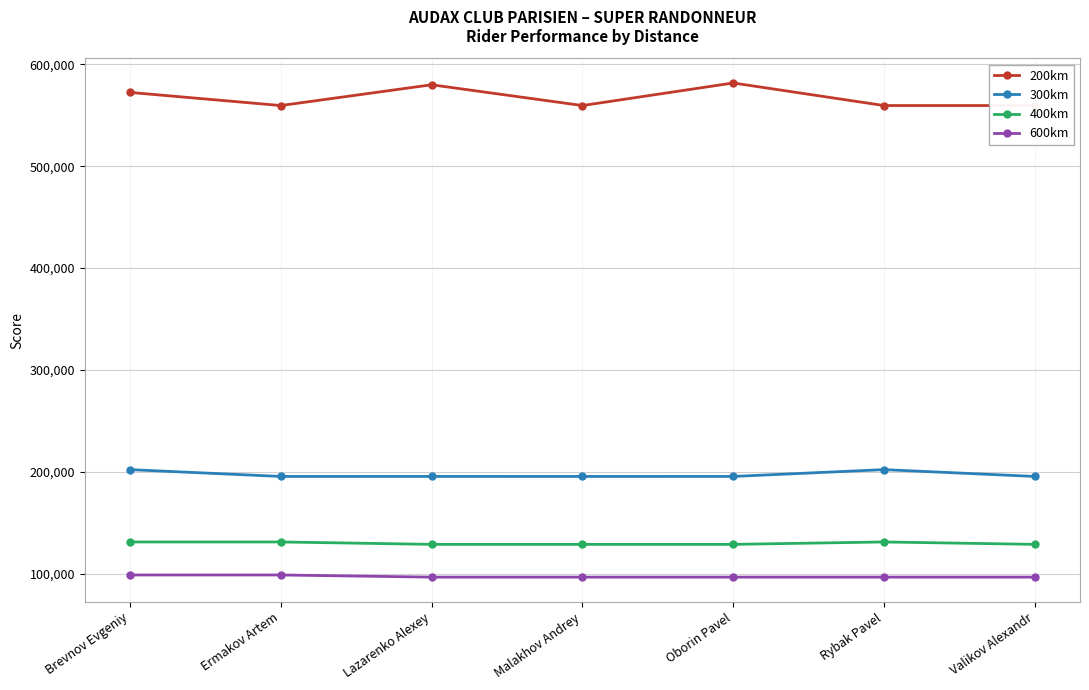

What is the difference between the 400km values at Ermakov Artem and Oborin Pavel?

2362